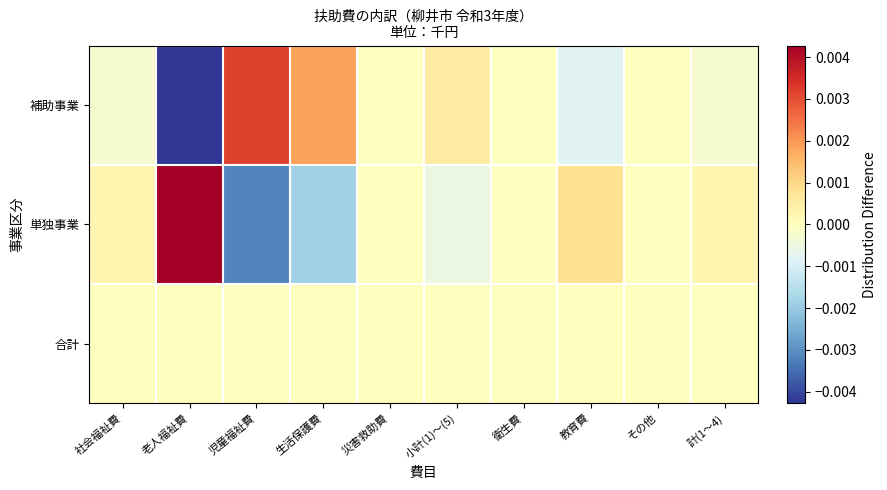

Reading right to left, extract all data points from this chart.

補助事業: 計(1～4)=-0.0	その他=0.0	教育費=-0.0	衛生費=0.0	小計(1)～(5)=0.0	災害救助費=-0.0	生活保護費=0.0	児童福祉費=0.0	老人福祉費=-0.0	社会福祉費=-0.0
単独事業: 計(1～4)=0.0	その他=0.0	教育費=0.0	衛生費=-0.0	小計(1)～(5)=-0.0	災害救助費=0.0	生活保護費=-0.0	児童福祉費=-0.0	老人福祉費=0.0	社会福祉費=0.0
合計: 計(1～4)=0.0	その他=0.0	教育費=0.0	衛生費=0.0	小計(1)～(5)=0.0	災害救助費=0.0	生活保護費=0.0	児童福祉費=0.0	老人福祉費=0.0	社会福祉費=0.0